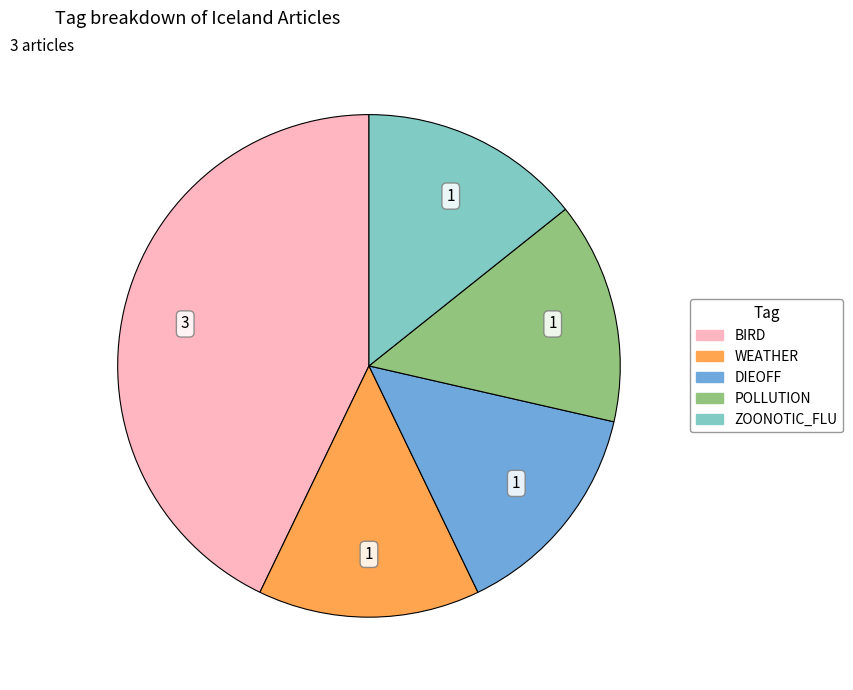

Combined, do DIEOFF and WEATHER account for over 50%?

No